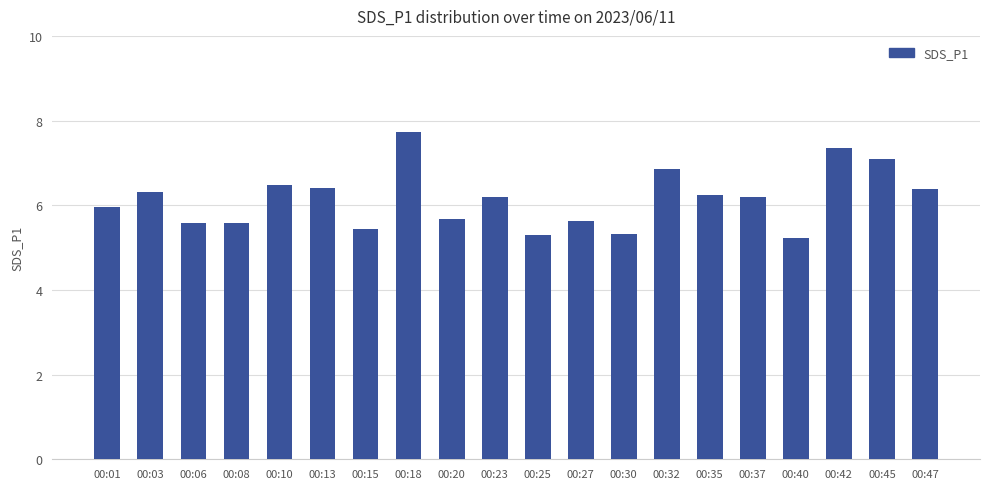

What is the value of the 7th bar from the left?

5.4